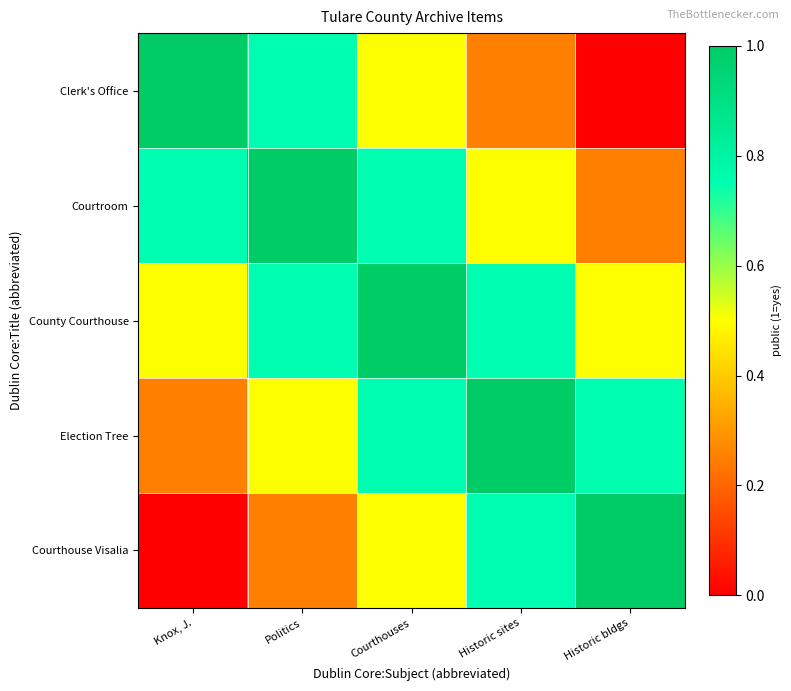

Which category has the lowest value across all series?

Historic bldgs